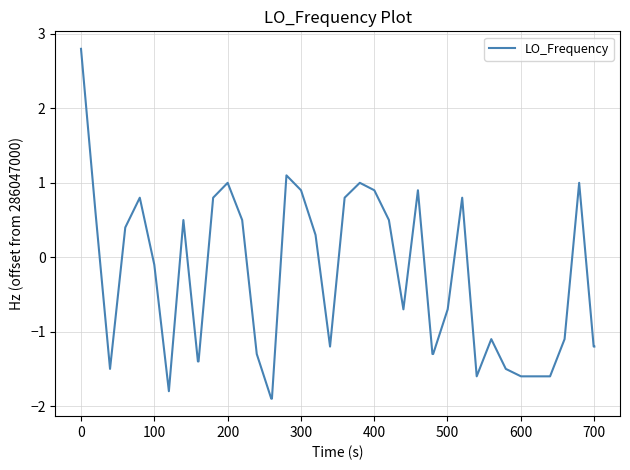

What is the difference between the maximum and minimum values?

4.7